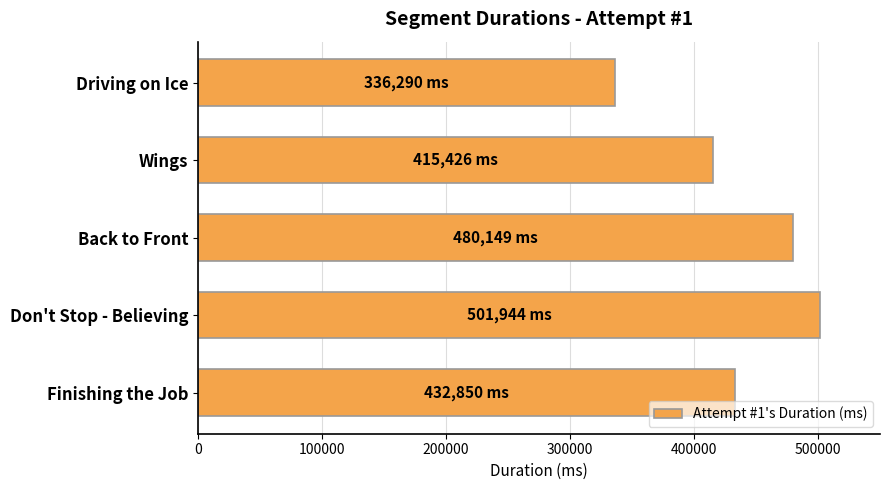

What value does the data have at Wings?

415426